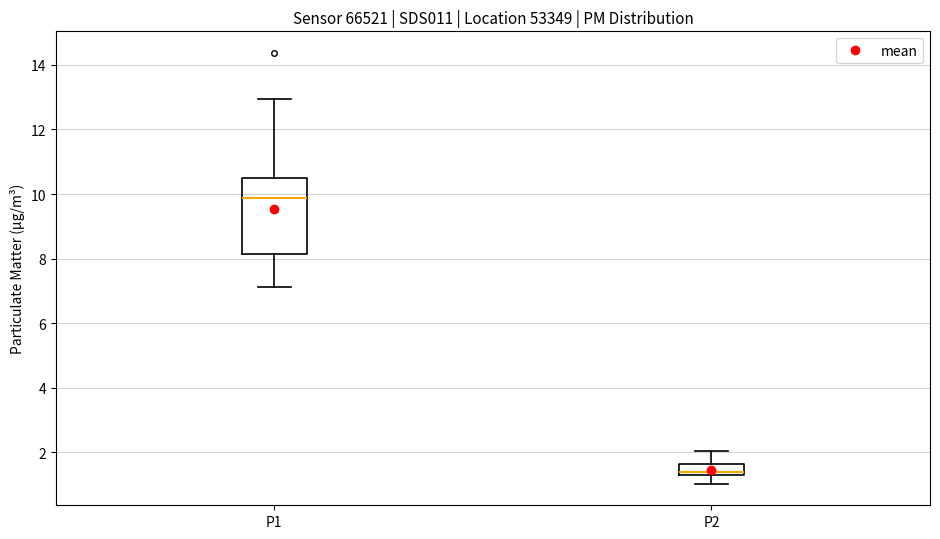

Comparing the boxes themselves (not the whiskers), which one is the tallest?

P1